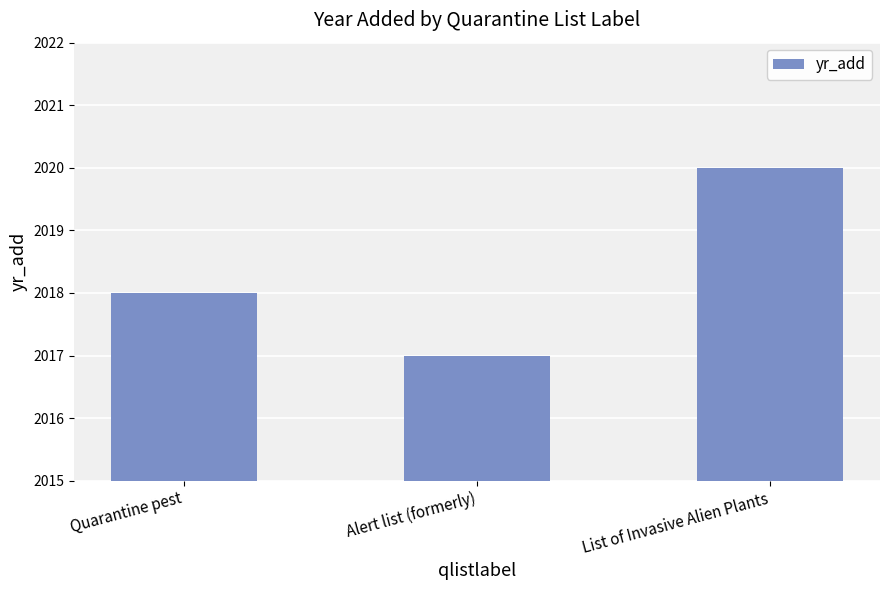

What value does the data have at Alert list (formerly)?

2017